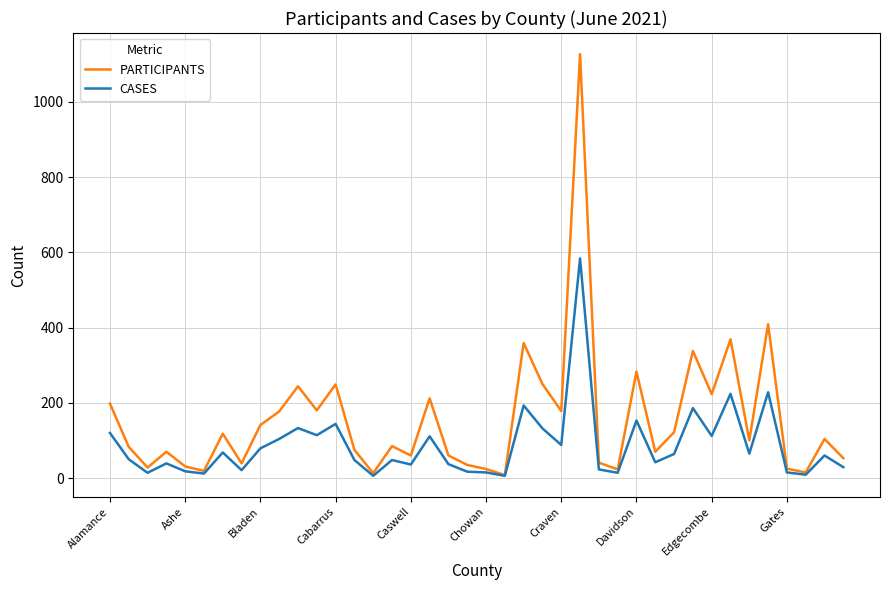

What is the average value of the PARTICIPANTS series?

156